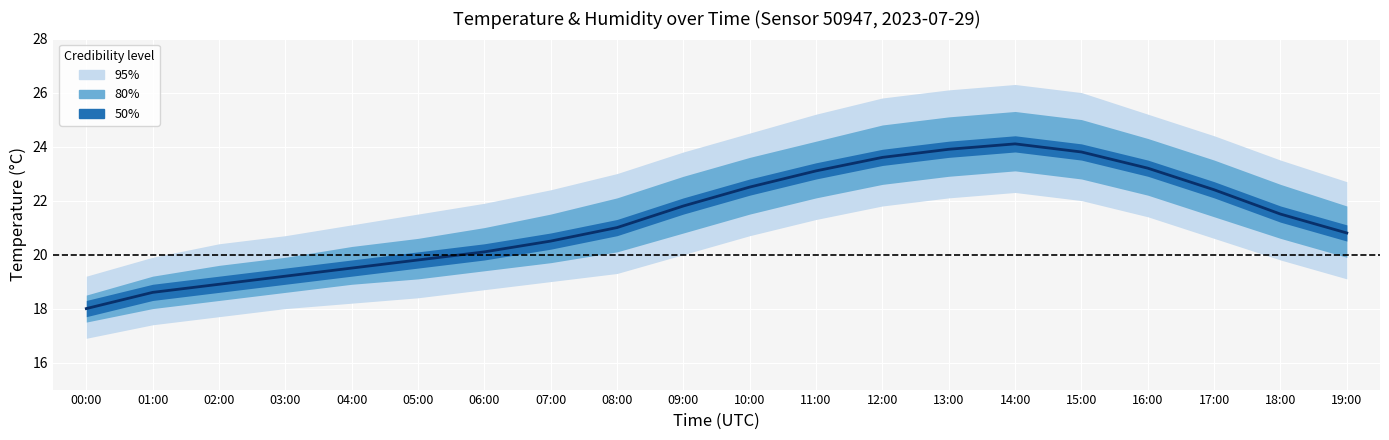

Which category has the highest value across all series?

14:00